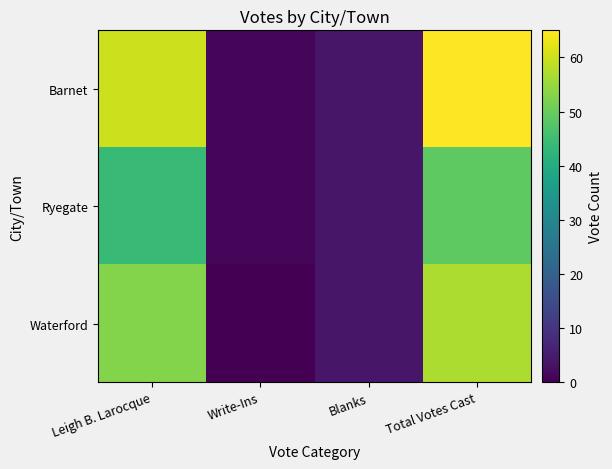

At how many categories does at least one series exceed 46?

2